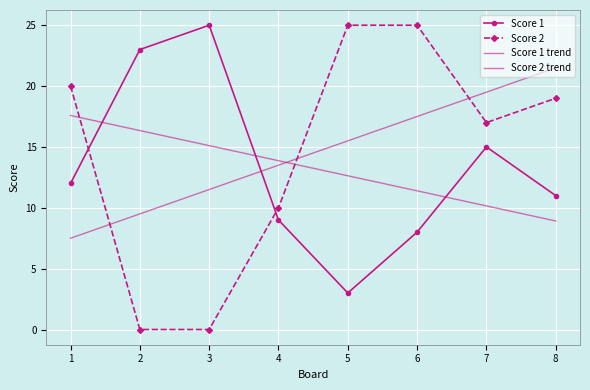

How many lines are shown in the chart?

4